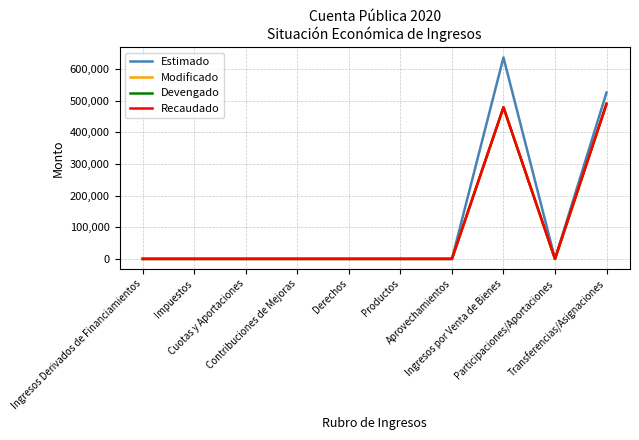

Is this an area chart (filled region under the line)?

No